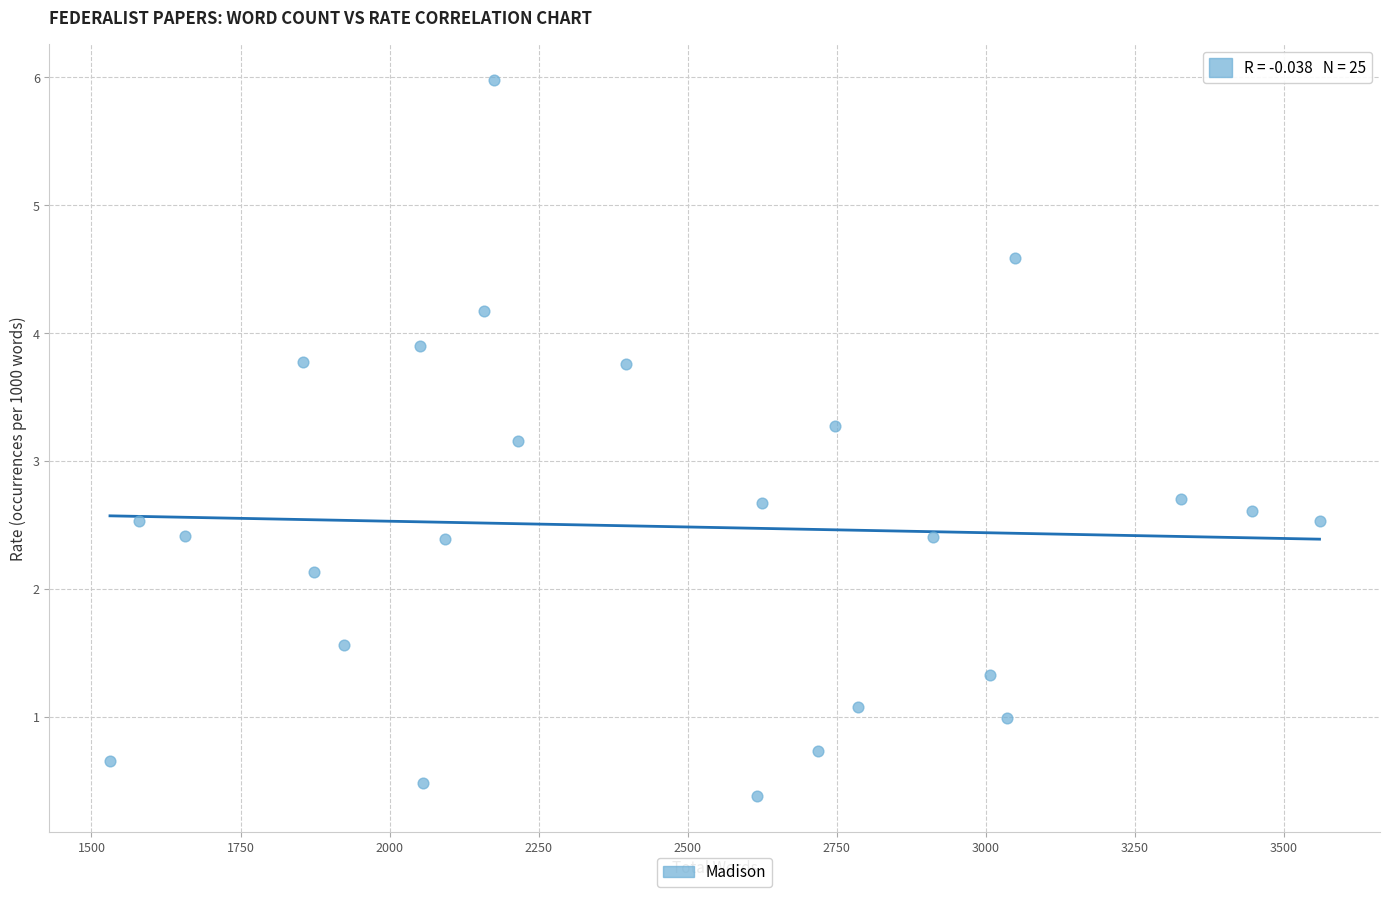

What Y value in the scatter plot is closest to 3?

3.2